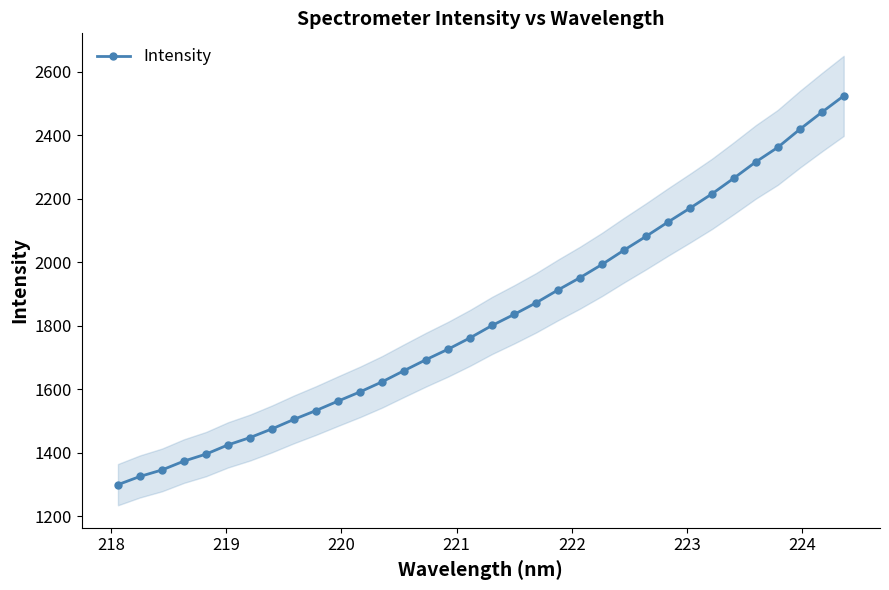

What is the value of the Intensity point at the 19th from the left?

1835.8